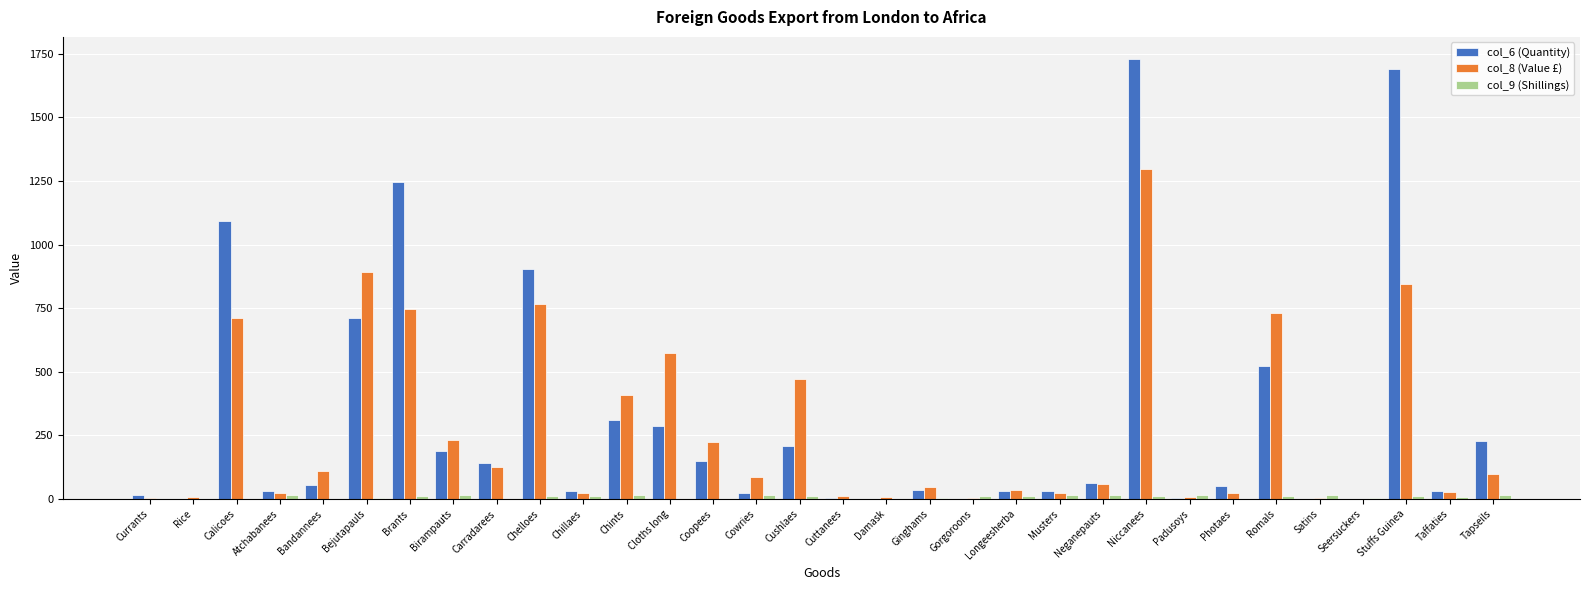

Count the number of data series in this chart.

3